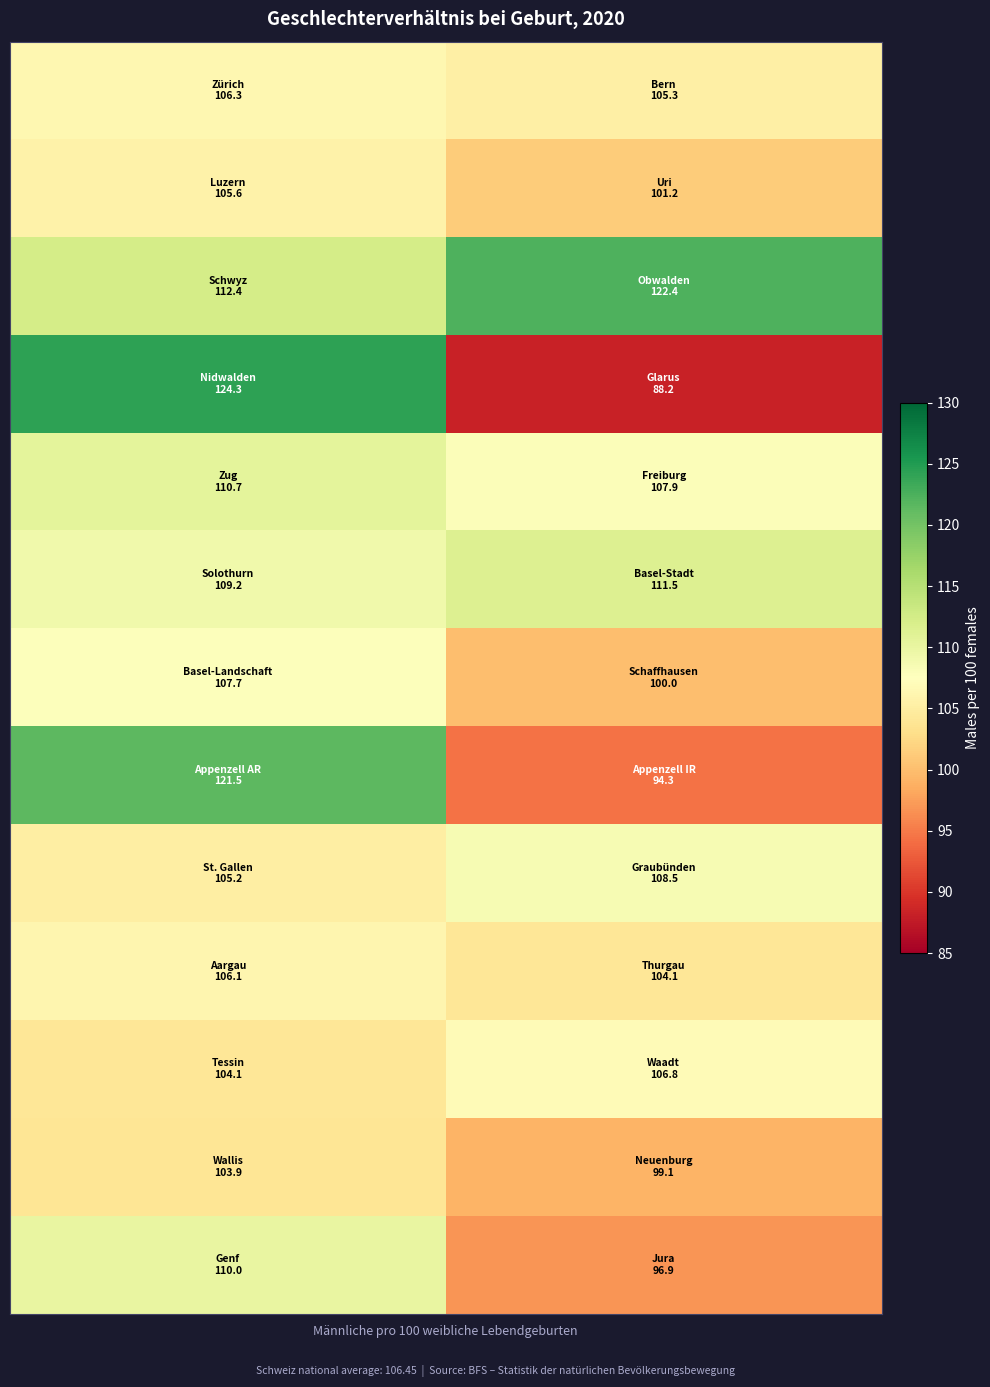

What is the maximum value shown in the chart?

124.3